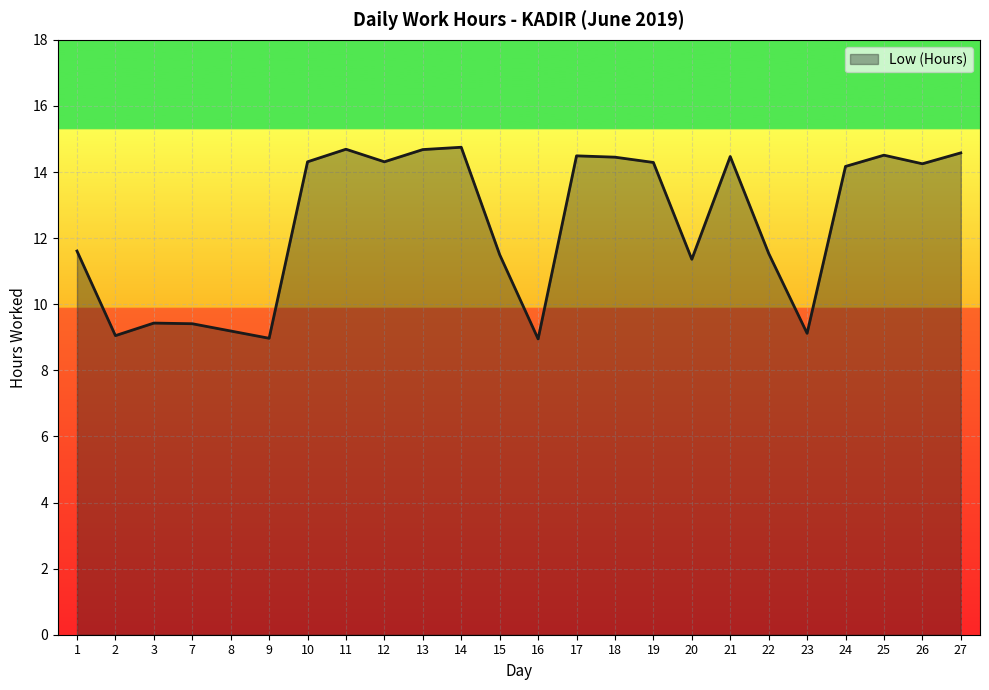

True or false: the data shows 9.4 at 7.

True